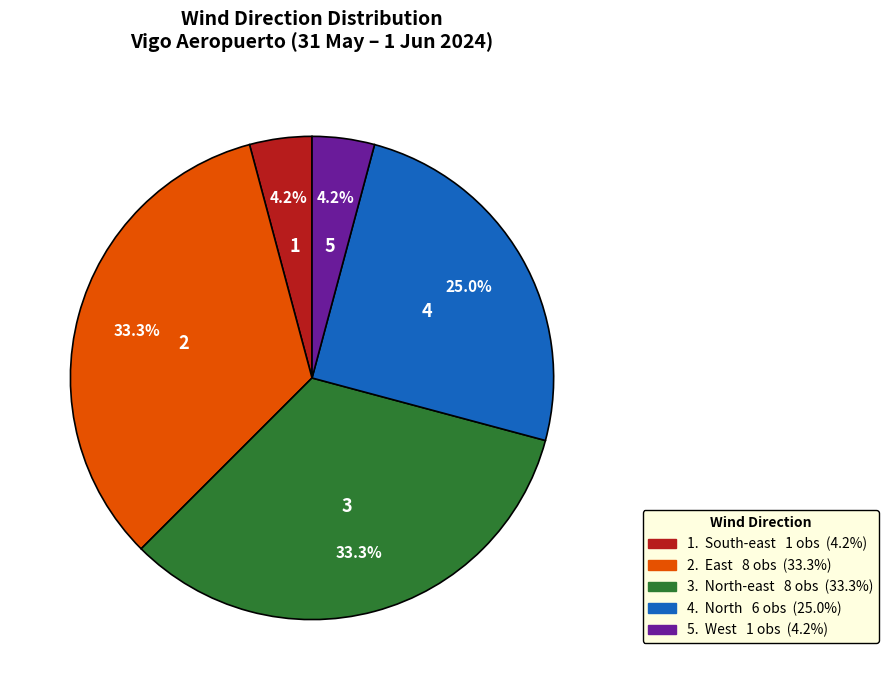

Is there any slice that represents more than half of the pie?

No